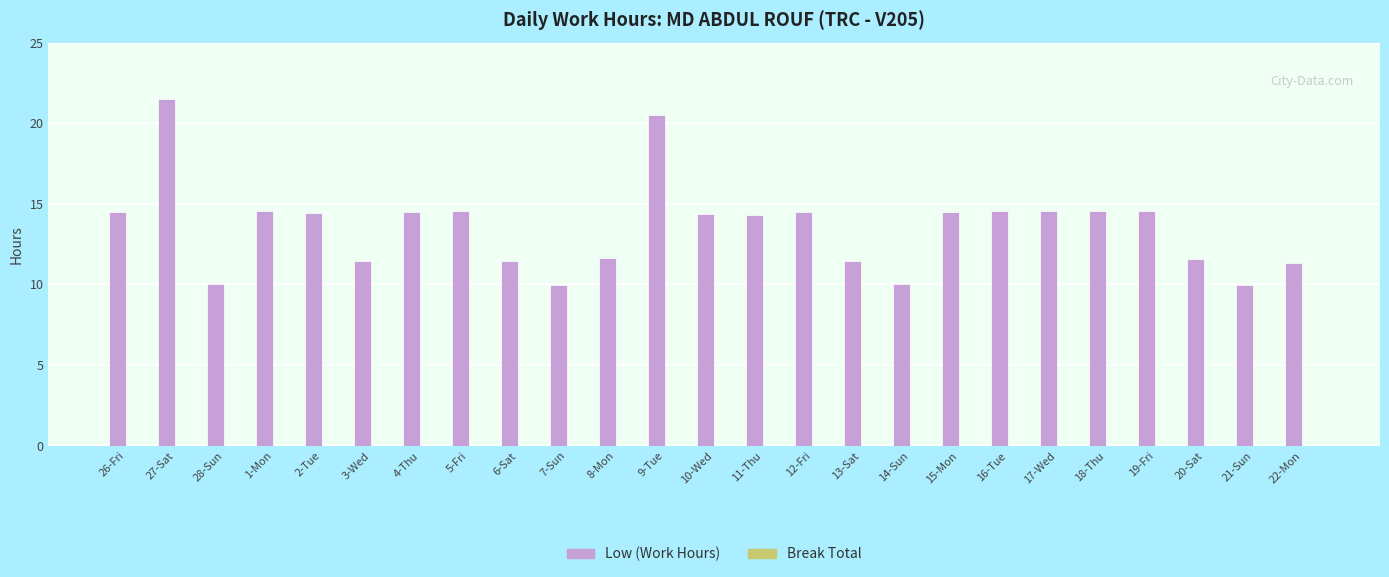

The value at 13-Sat is 18.5. True or false?

False